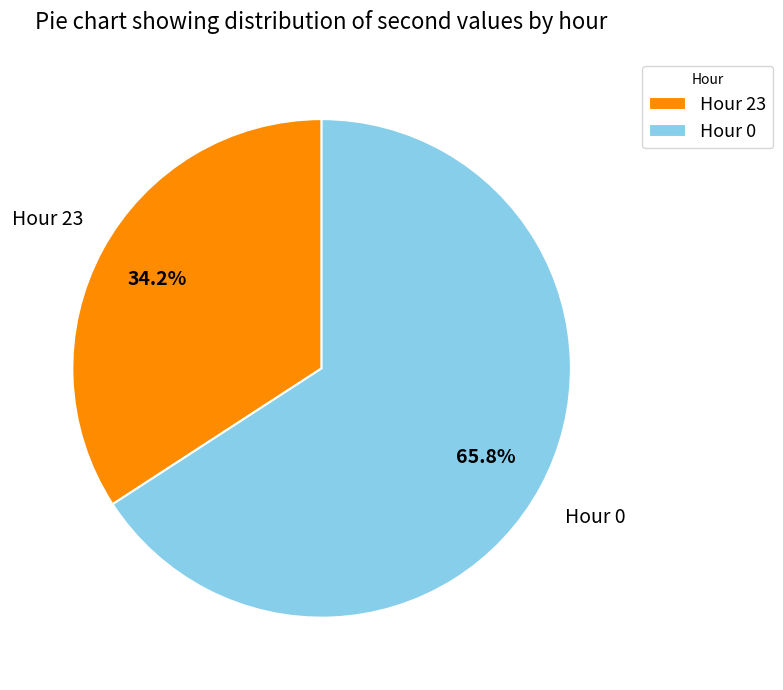

Approximately how many times larger is the value at Hour 0 compared to Hour 23?

1.9